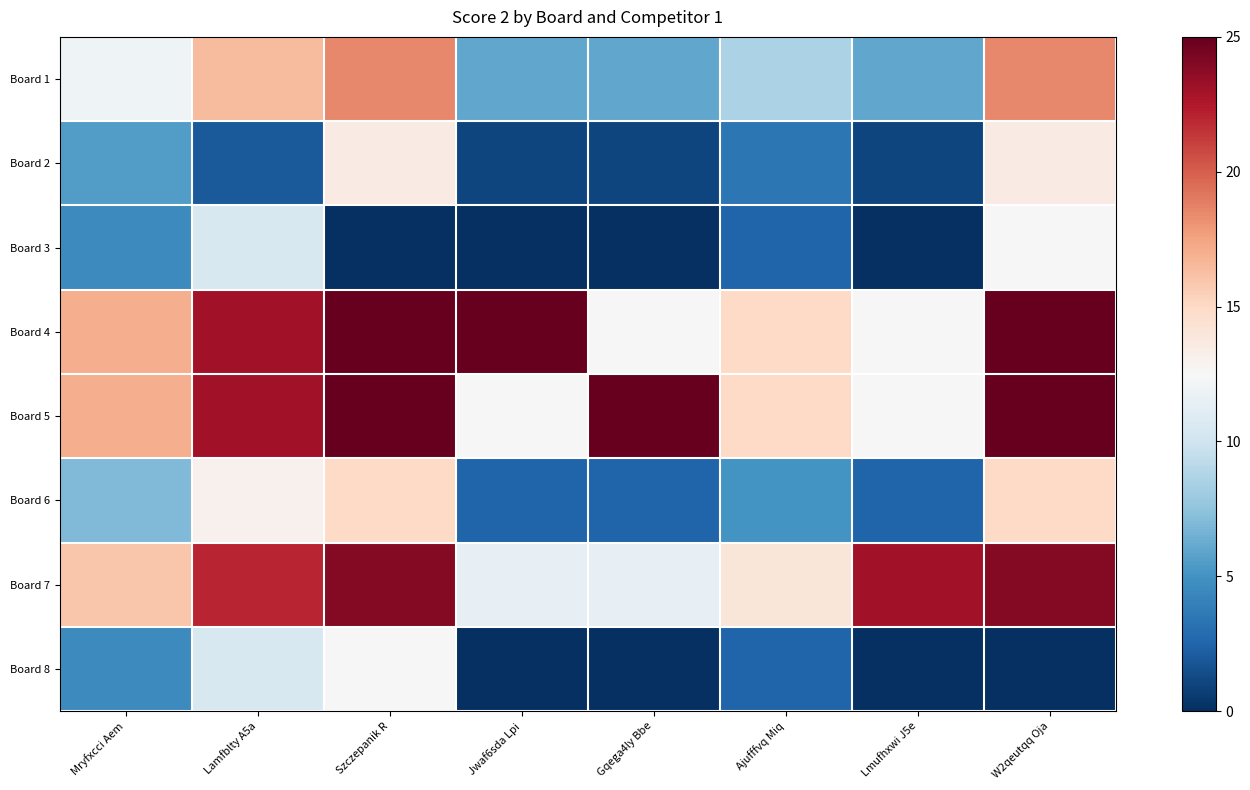

Which series has the largest range (max minus min)?

Board 1